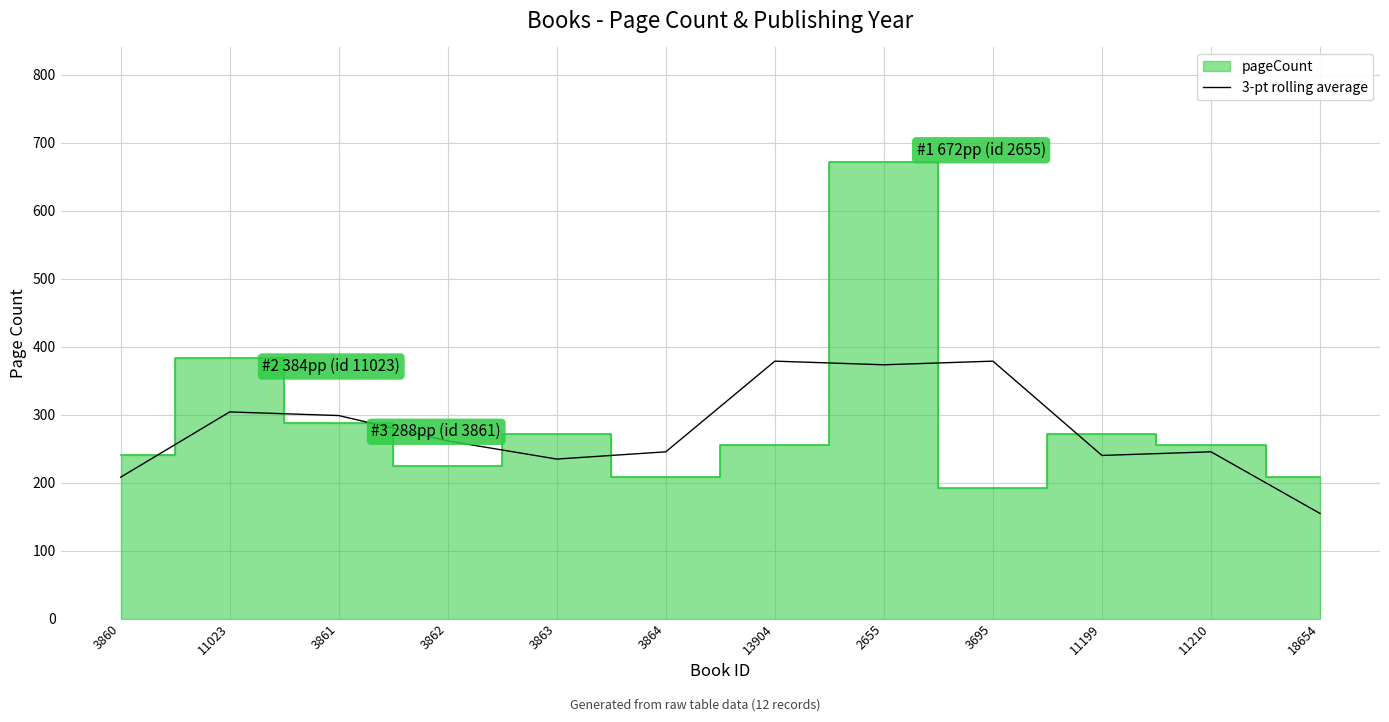

True or false: 3-pt rolling average has a value of 153.3 at 3861.

False